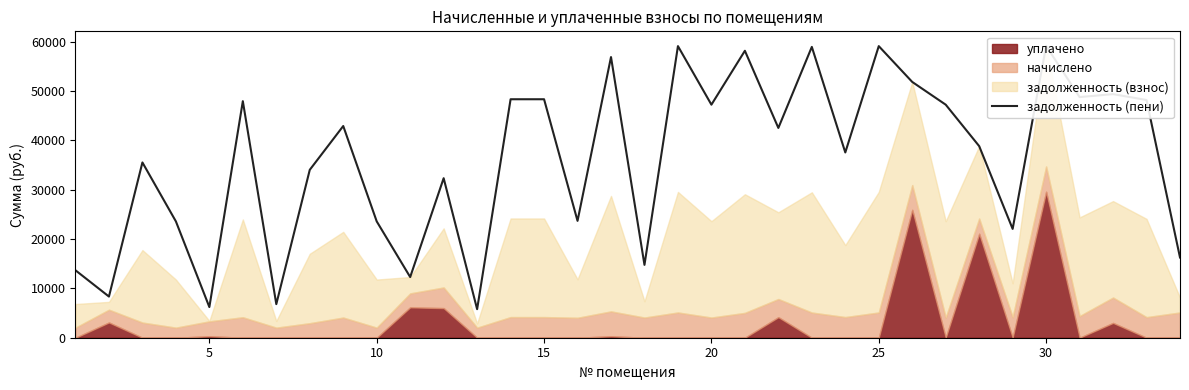

What is the average value?

36148.7